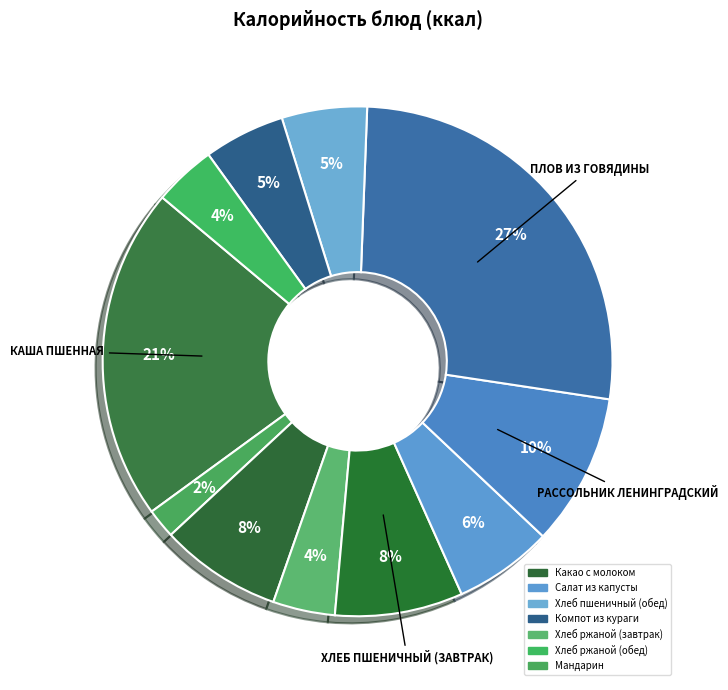

Which category has the smallest portion of the pie?

Мандарин